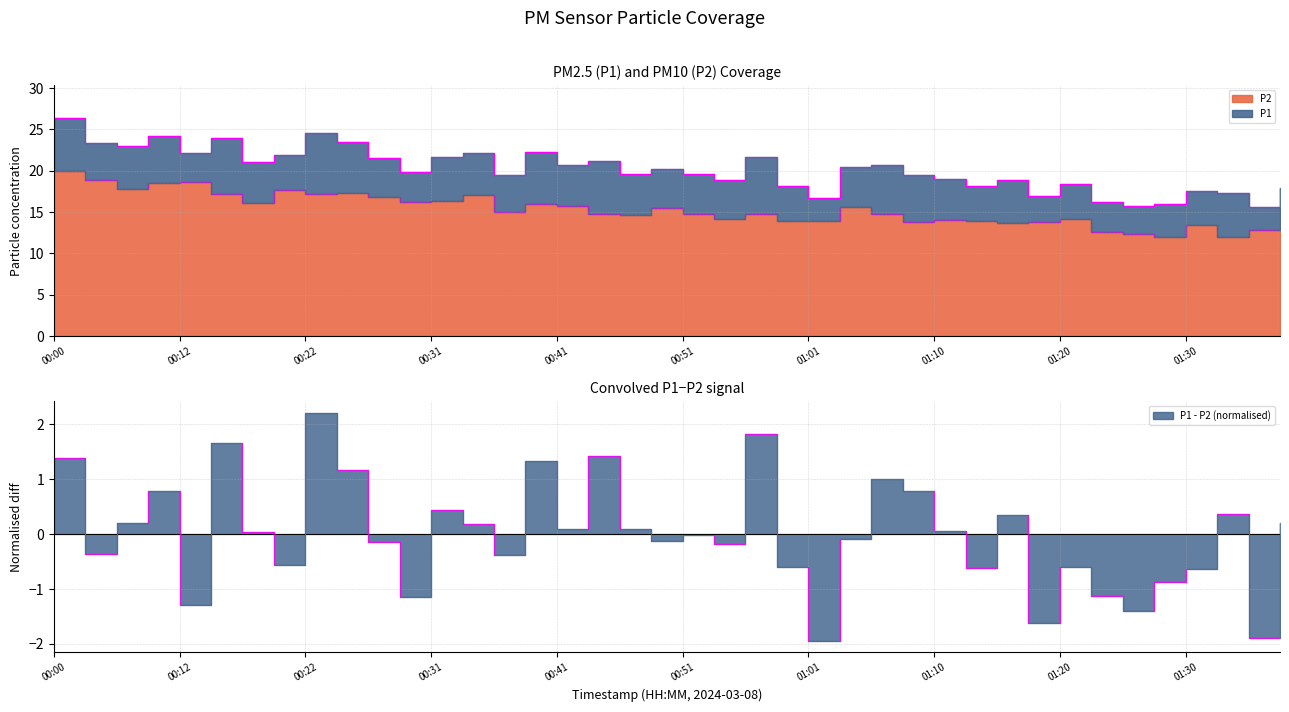

Count the number of data series in this chart.

2